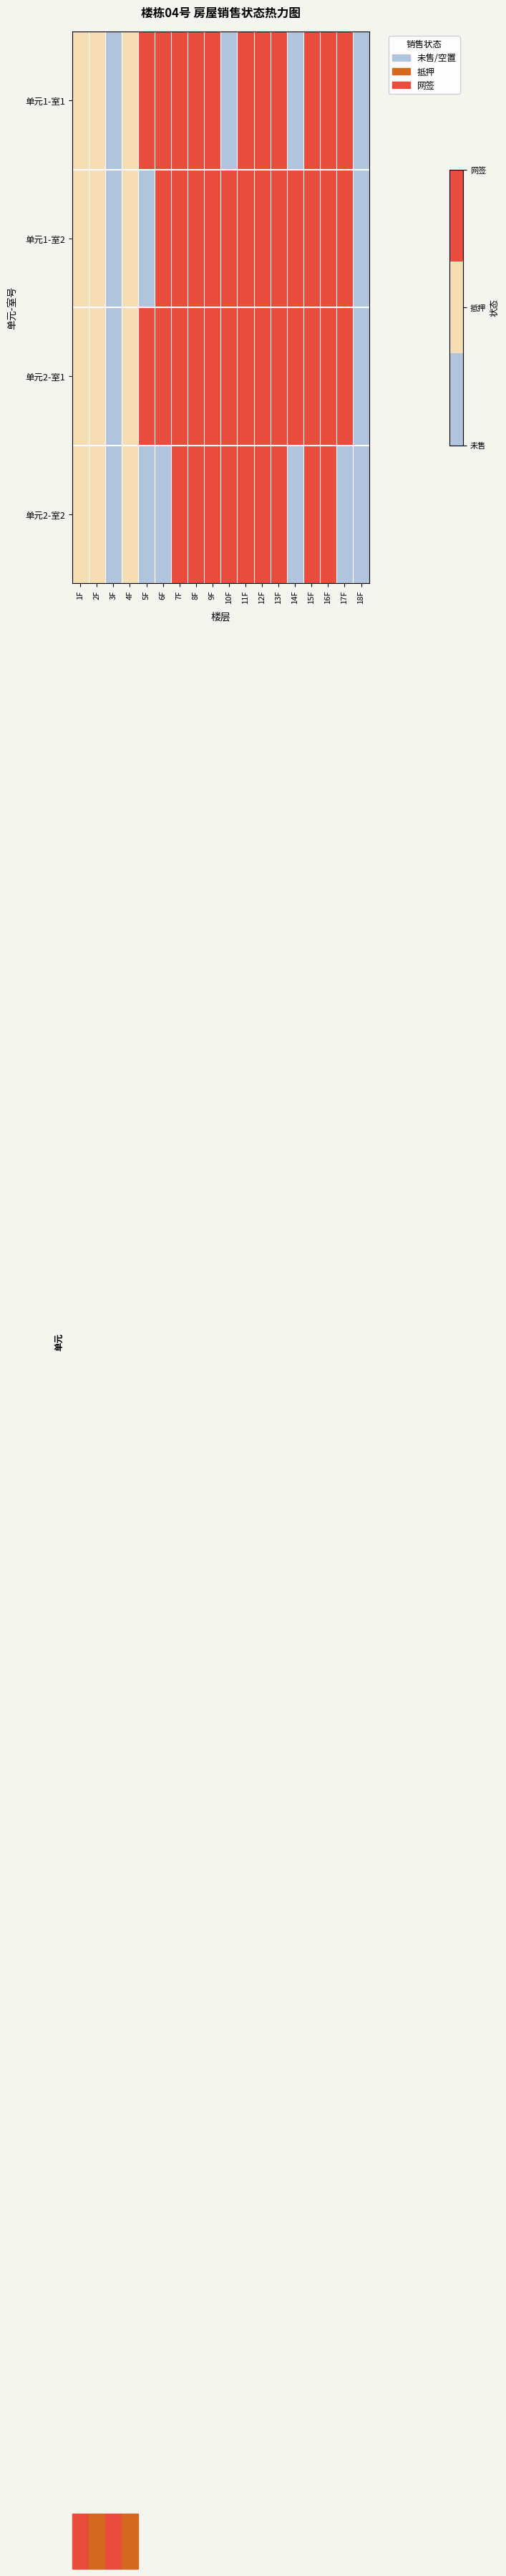

Between 4F and 7F, which series saw the biggest shift?

单元1-室1